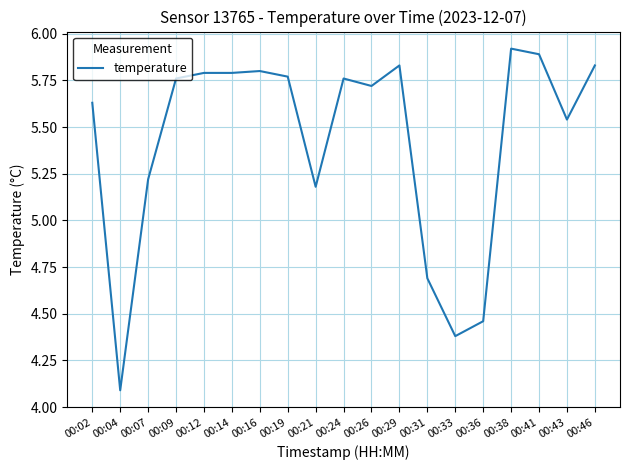

What is the difference between the values at 00:41 and 00:02?

0.3